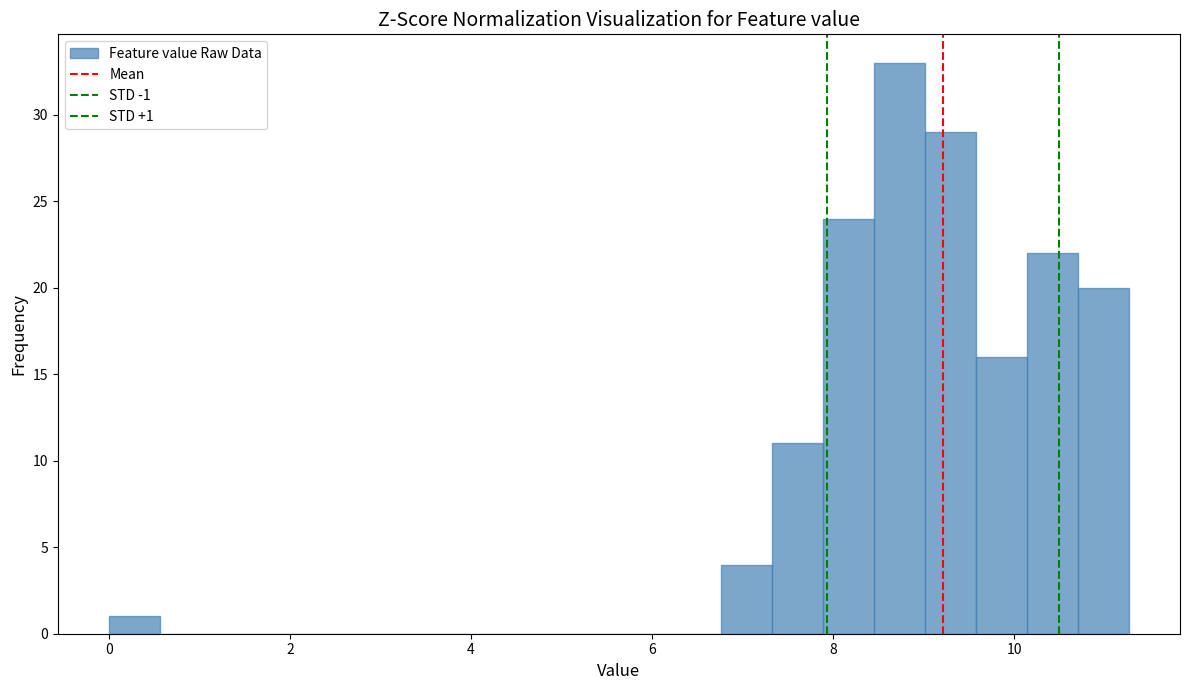

Read against the x-axis, roughly where is the centre of the tallest bar?

8.8